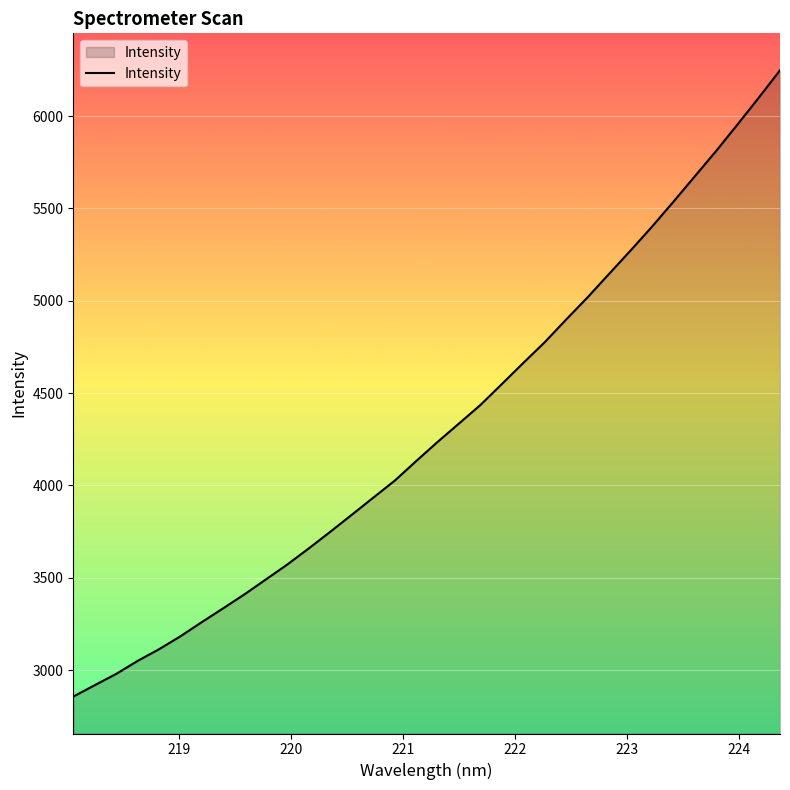

What is the difference between the maximum and minimum values?

3389.9